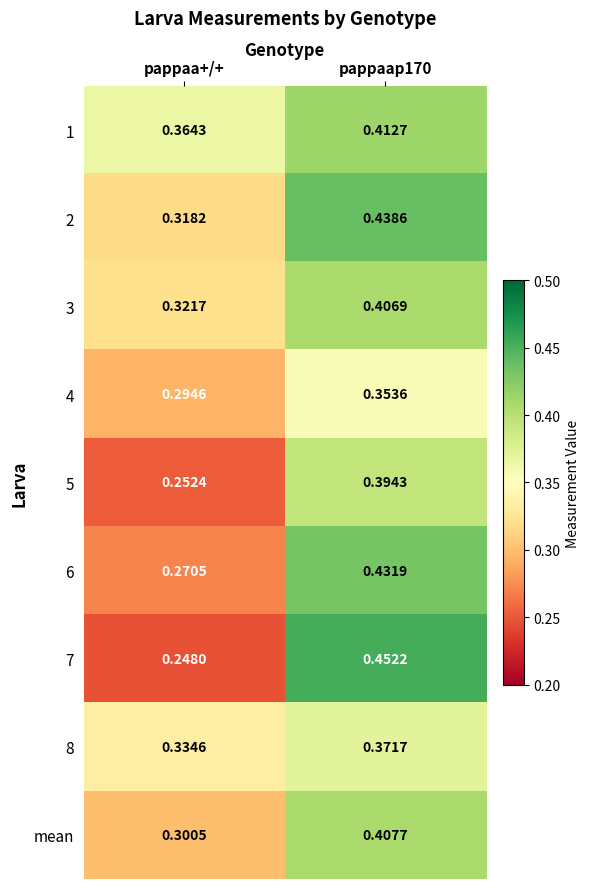

Which series has the largest total across all categories?

1